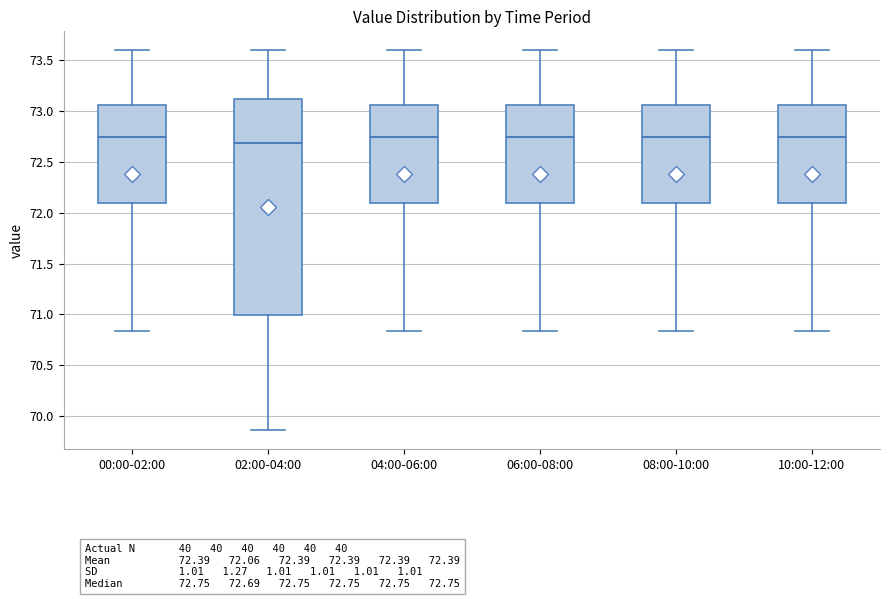

Which box's median line is the lowest?

02:00-04:00